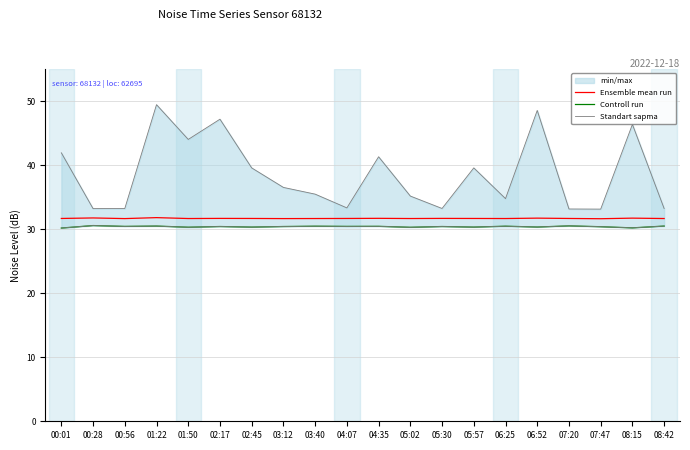

Which category has the lowest value in the Standart sapma series?

07:47